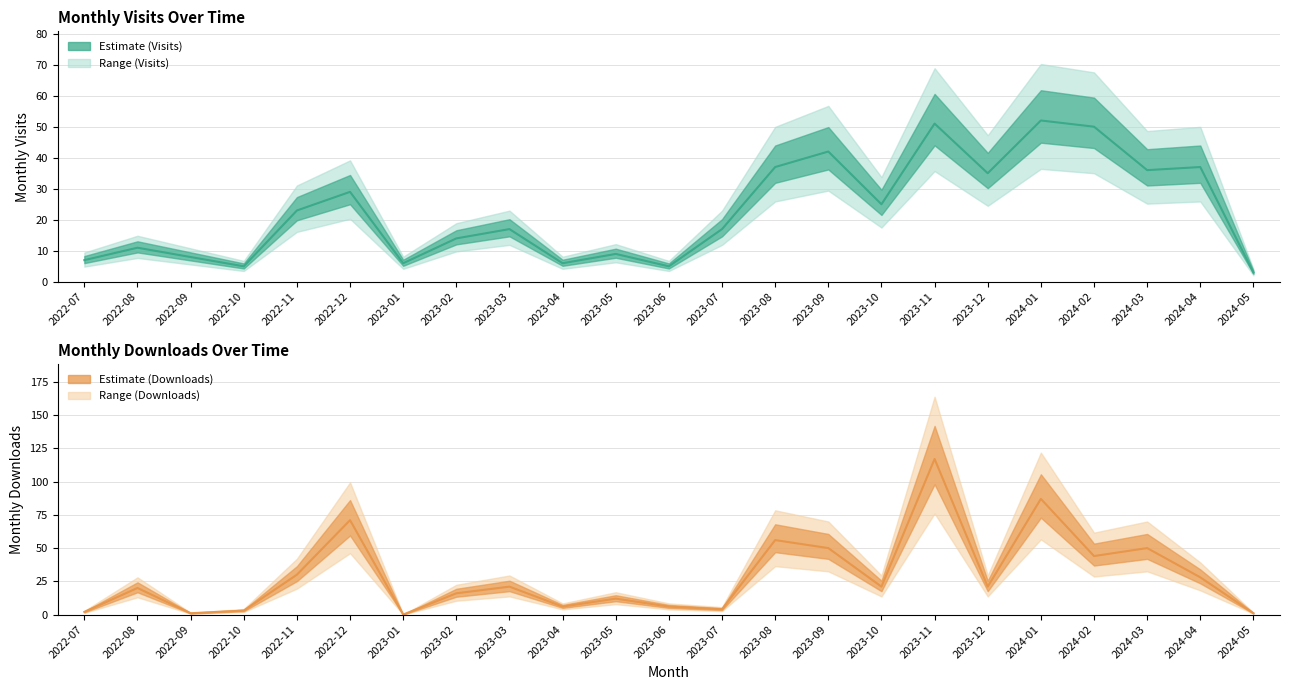

Between 2022-07 and 2023-09, which series saw the biggest shift?

monthly_download_resource